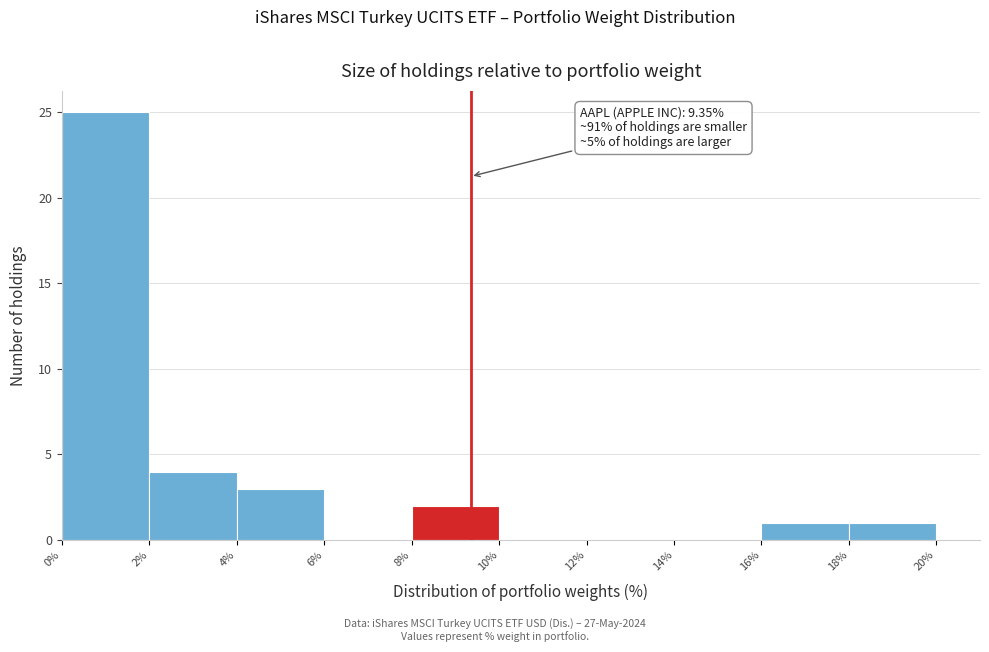

Which range on the x-axis has the tallest bar?

0% to 2%